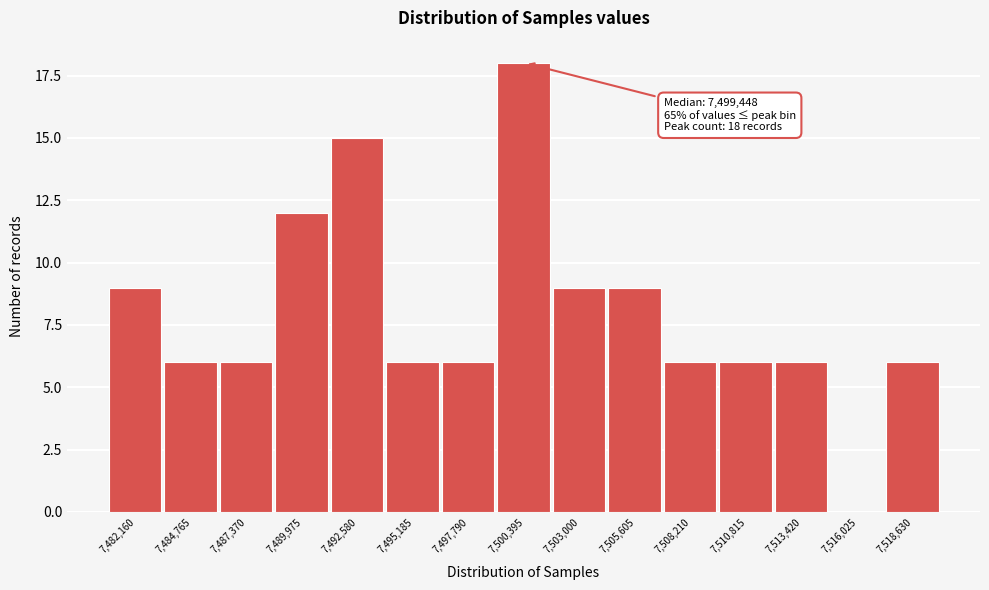

Reading right to left, extract all data points from this chart.

7,518,630=6	7,516,025=0	7,513,420=6	7,510,815=6	7,508,210=6	7,505,605=9	7,503,000=9	7,500,395=18	7,497,790=6	7,495,185=6	7,492,580=15	7,489,975=12	7,487,370=6	7,484,765=6	7,482,160=9